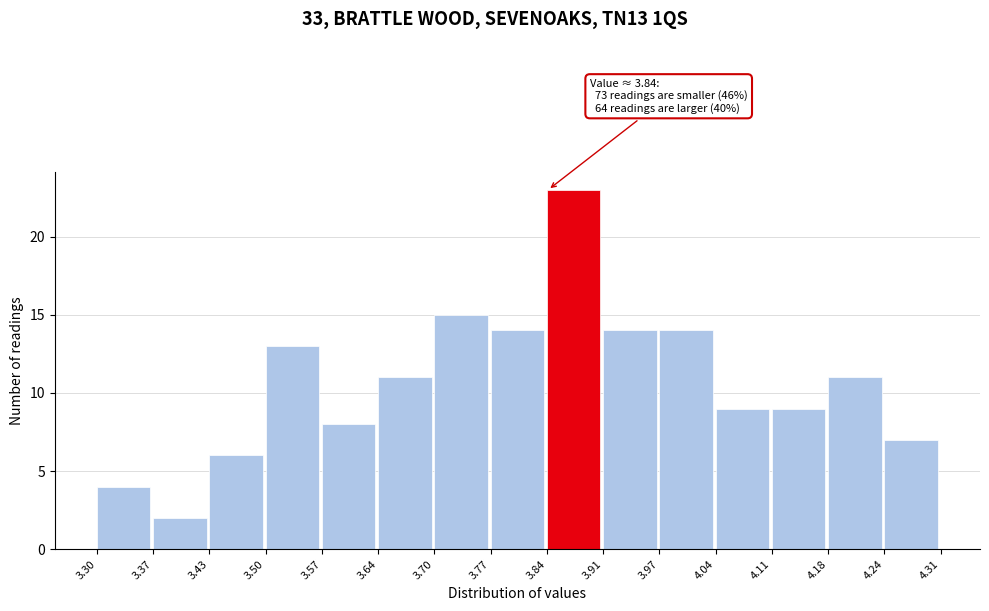

Over which range of the x-axis is the bar tallest?

3.84 to 3.91